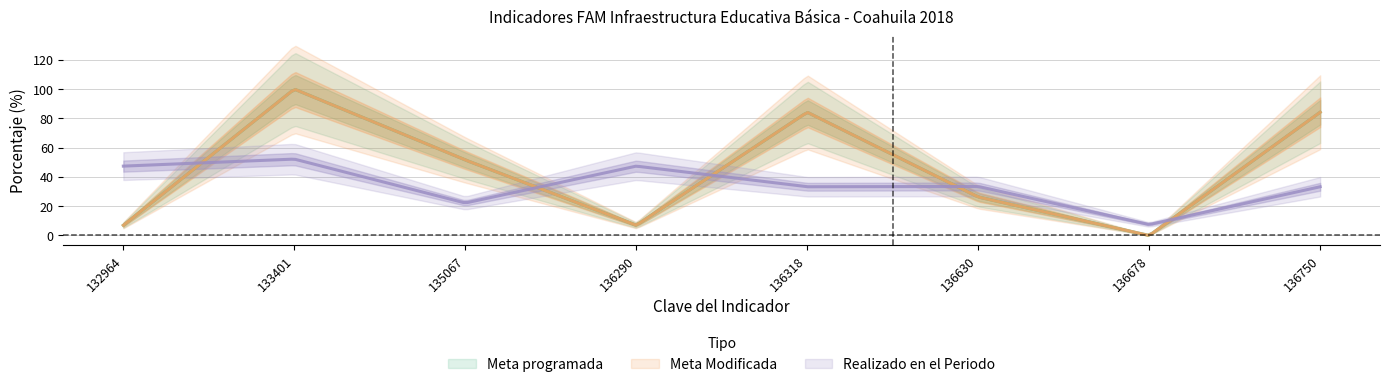

The value of Meta Modificada at 136630 is 11.3. True or false?

False